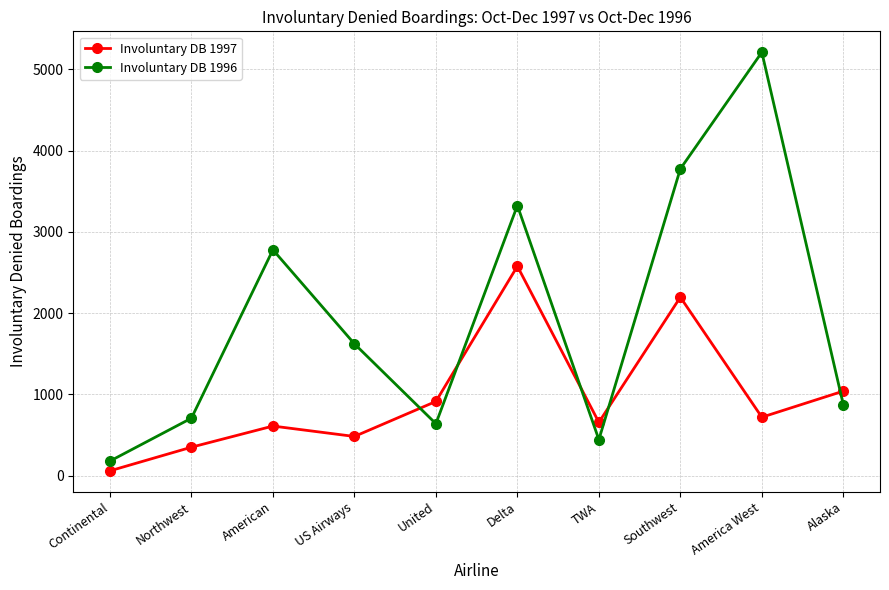

True or false: Involuntary DB 1996 has more than 0 interior local peaks.

True